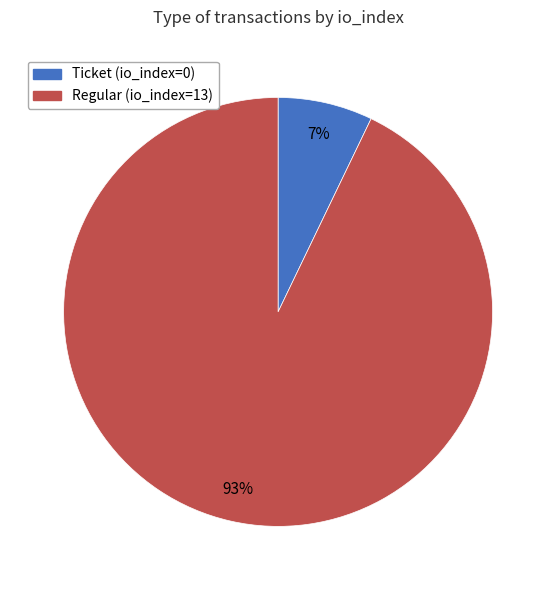

To the nearest percent, what is the difference between the Ticket (io_index=0) and Regular (io_index=13) slice percentages?

86%